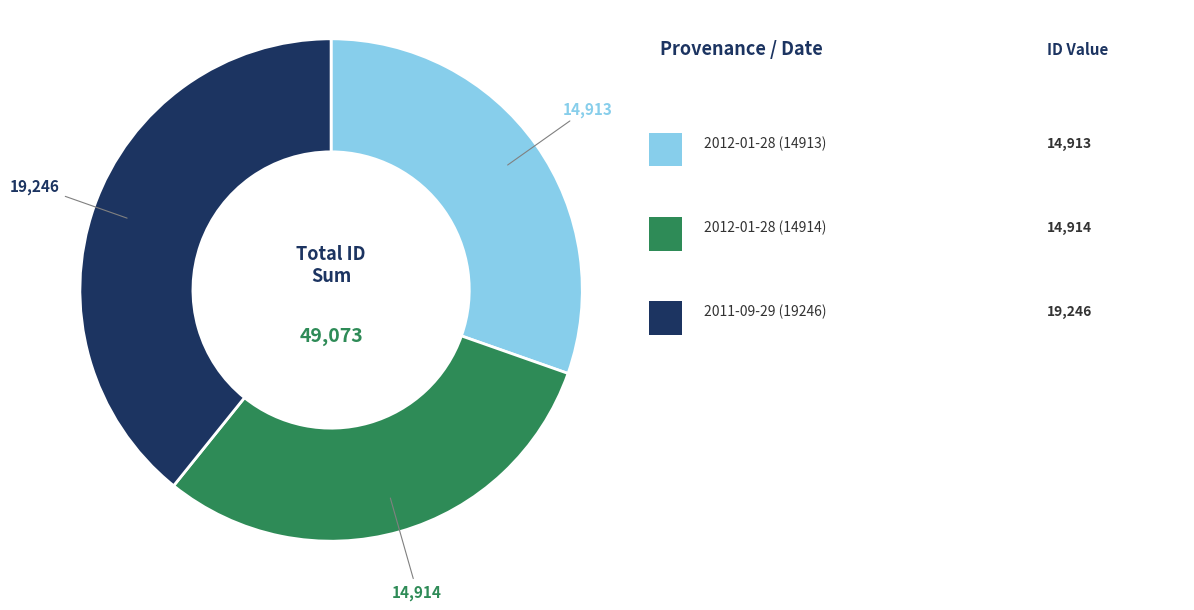

How many segments does this pie chart have?

3